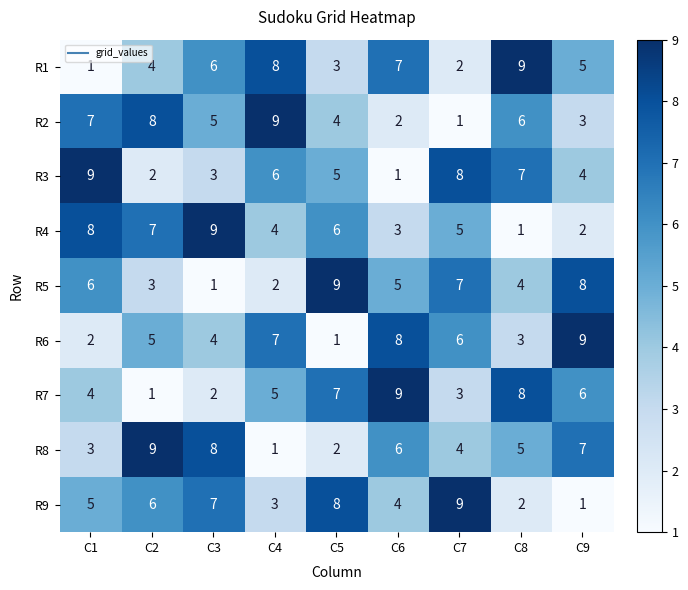

What is the difference between the second highest and second lowest values in the R3 series?

6